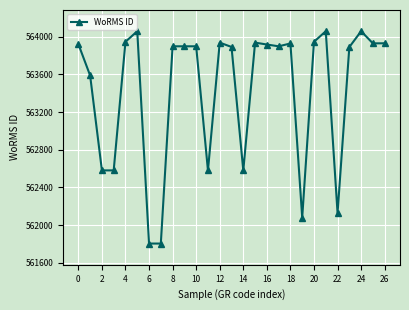

What is the smallest value displayed?

561804